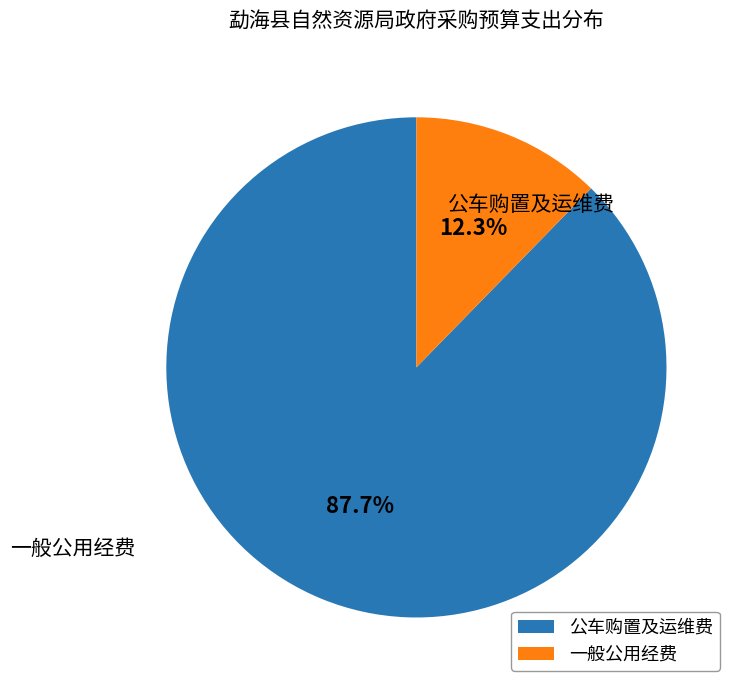

What percentage do 公车购置及运维费 and 一般公用经费 together represent?

100.0%